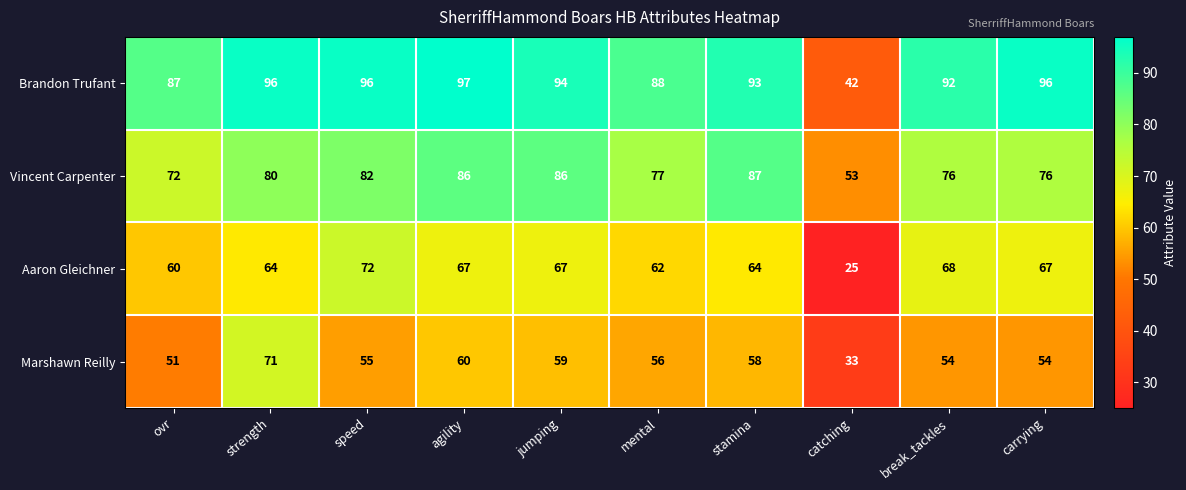

At which label does Brandon Trufant first exceed 94?

strength